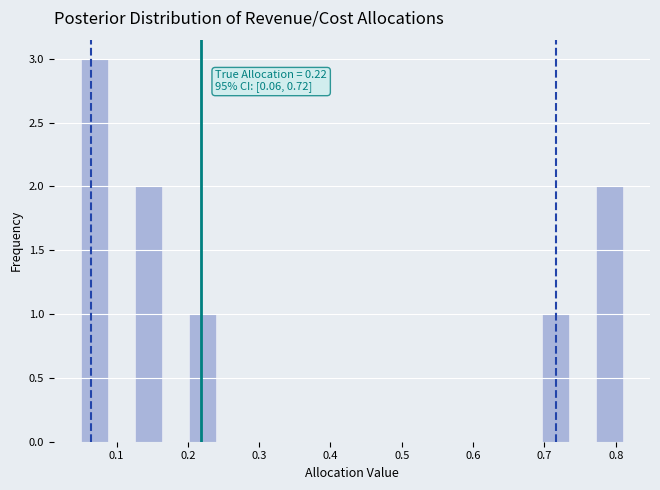

Read against the x-axis, roughly where is the centre of the tallest bar?

0.07